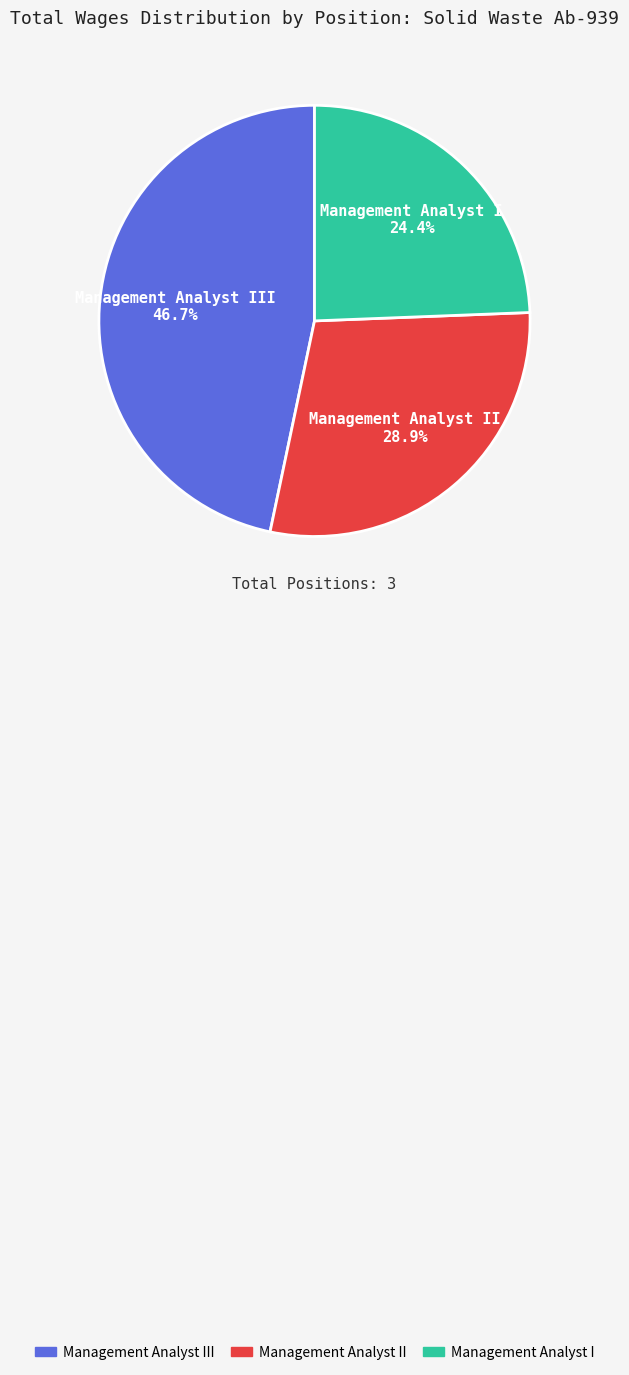

Does any single category account for the majority?

No